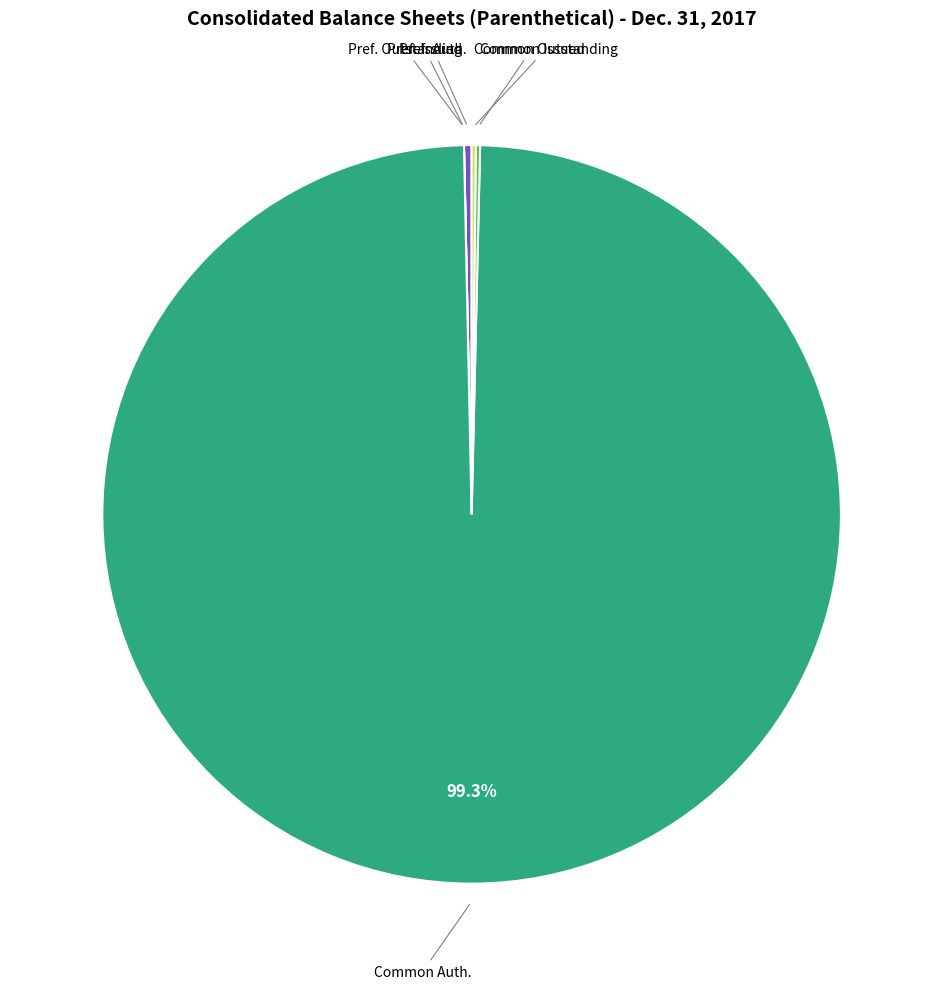

Is there a majority slice in this chart?

Yes